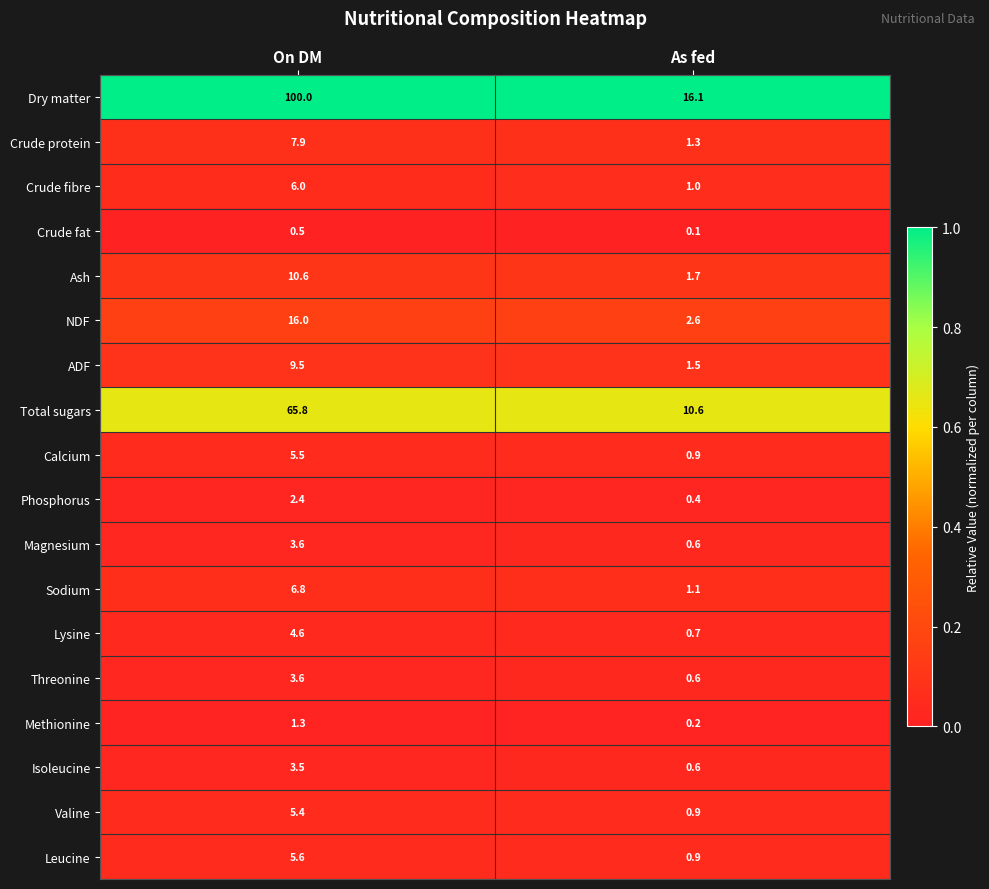

What is the maximum value for Crude protein?

7.9